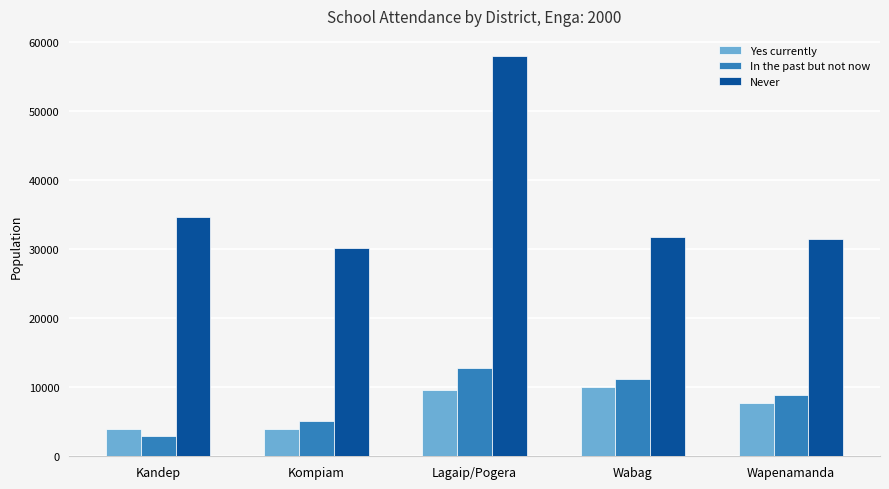

Is it true that Yes currently equals 9594 at Lagaip/Pogera?

True